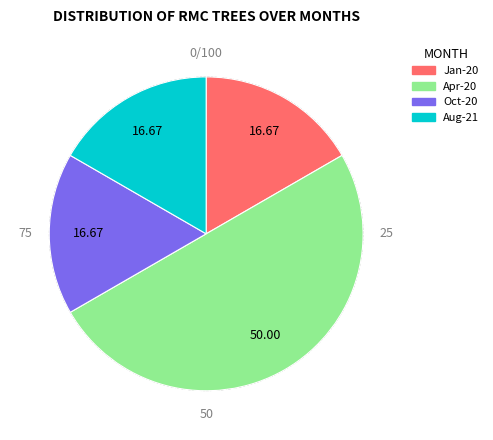

How many slices are in this pie chart?

4